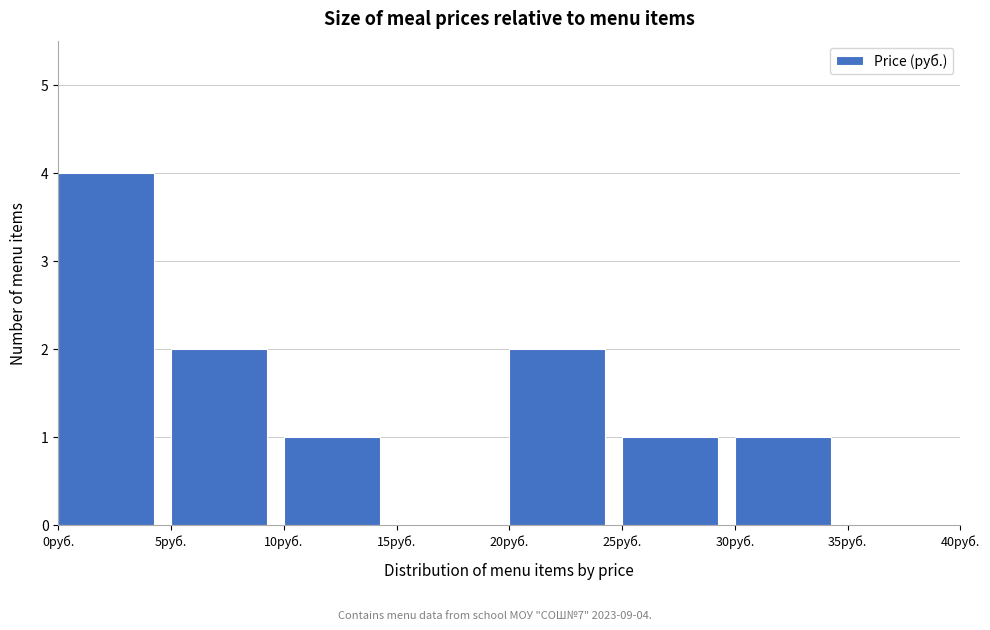

Over which range of the x-axis is the bar tallest?

0 to 5